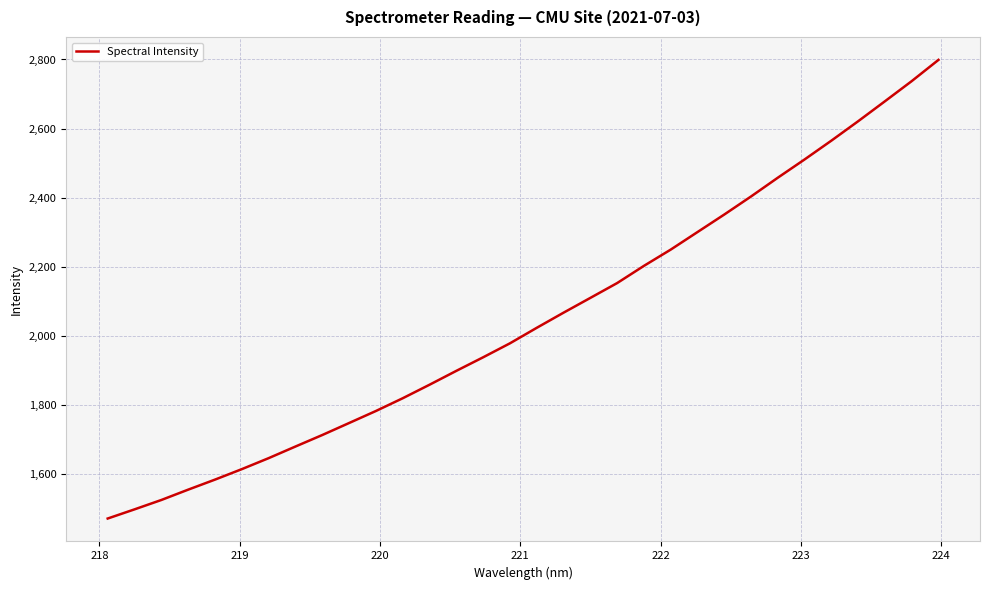

What is the difference between the maximum and minimum values?

1328.5